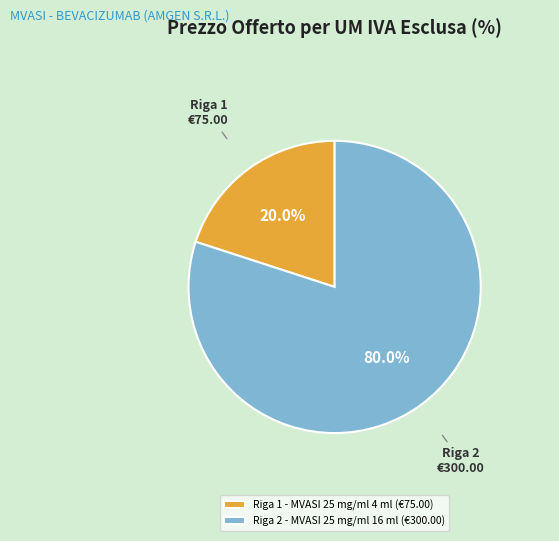

Which slice is the largest?

Riga 2 - MVASI 25 mg/ml 16 ml (€300.00)